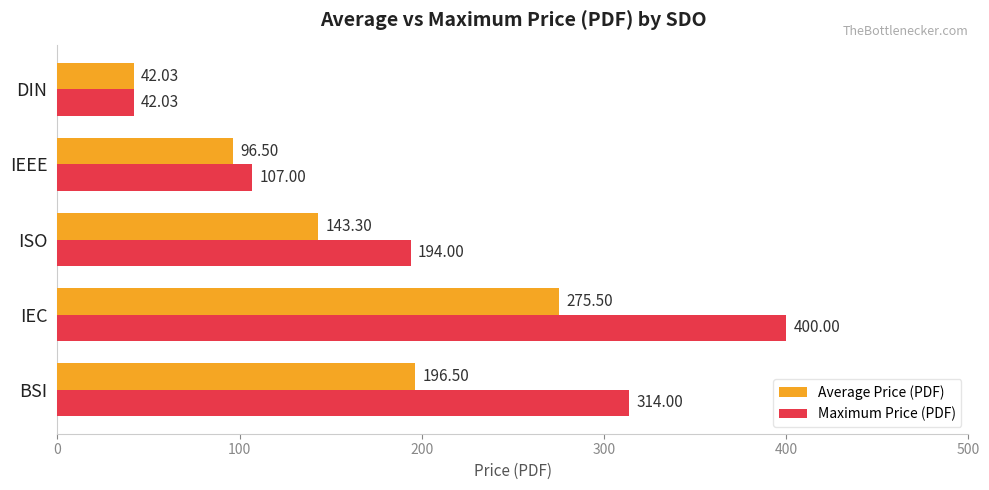

Rank the categories by Average Price (PDF) value from highest to lowest.

IEC, BSI, ISO, IEEE, DIN